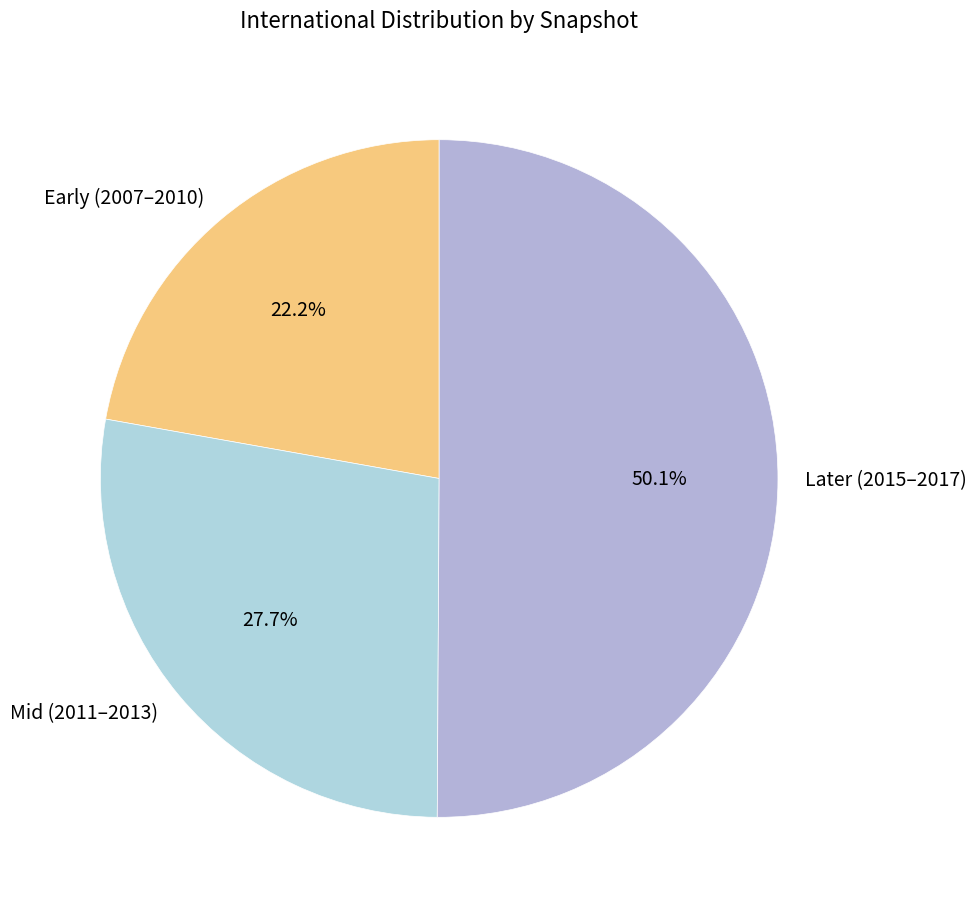

Which slice is the largest?

Later (2015–2017)